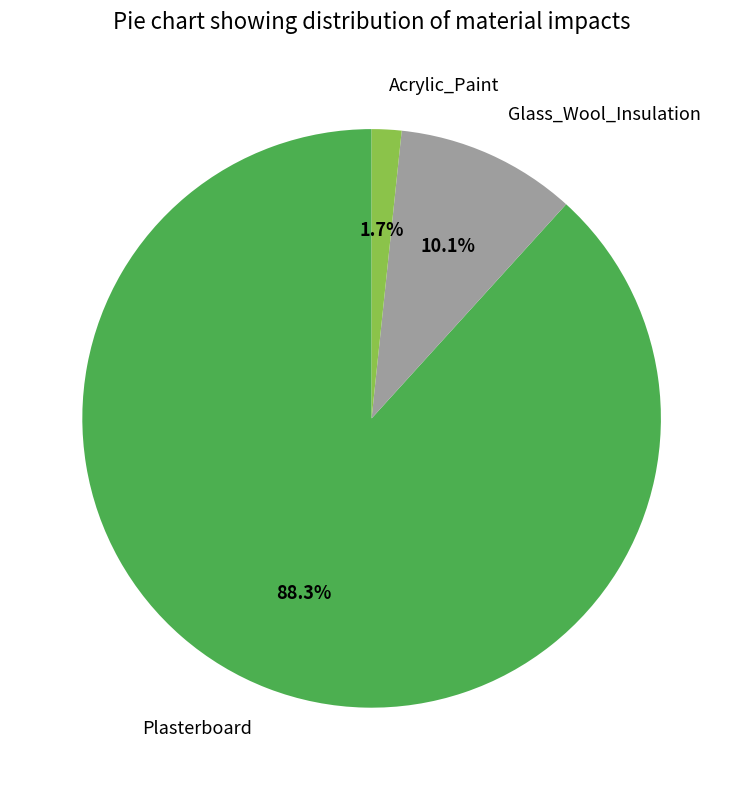

What percentage is NOT represented by Acrylic_Paint?

98.3%